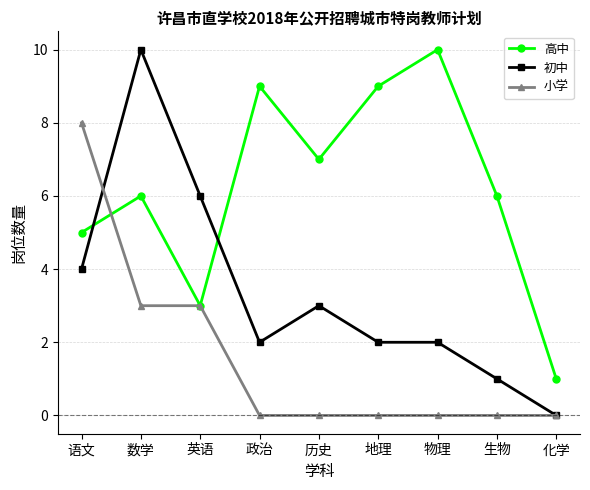

What is the label of the 9th point from the left?

化学